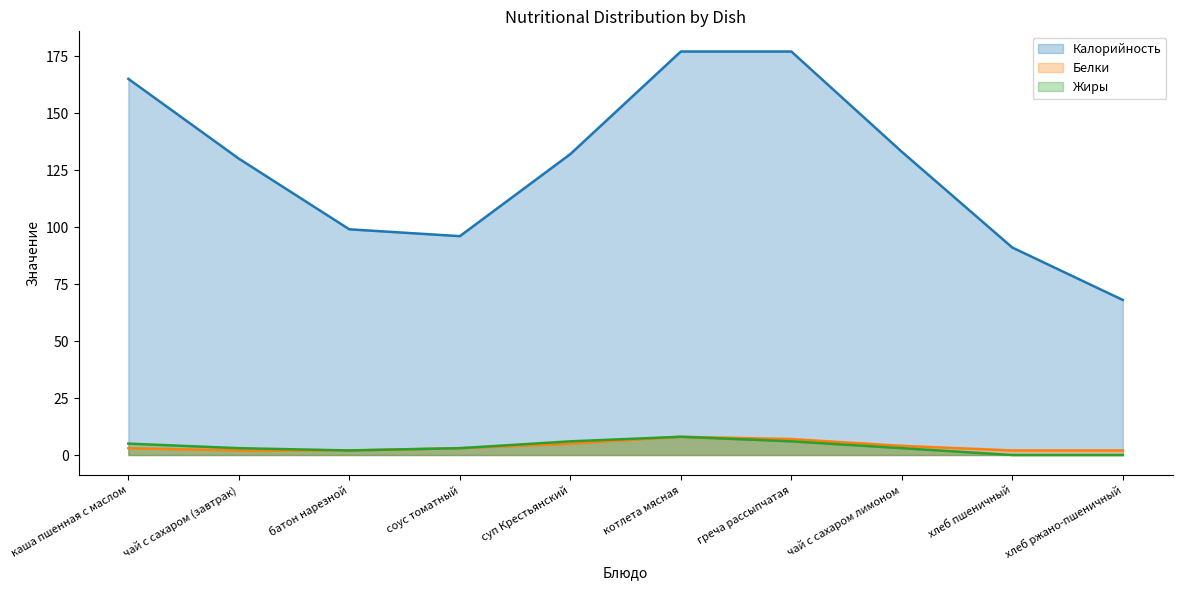

What is the approximate value of Белки at греча рассыпчатая?

7